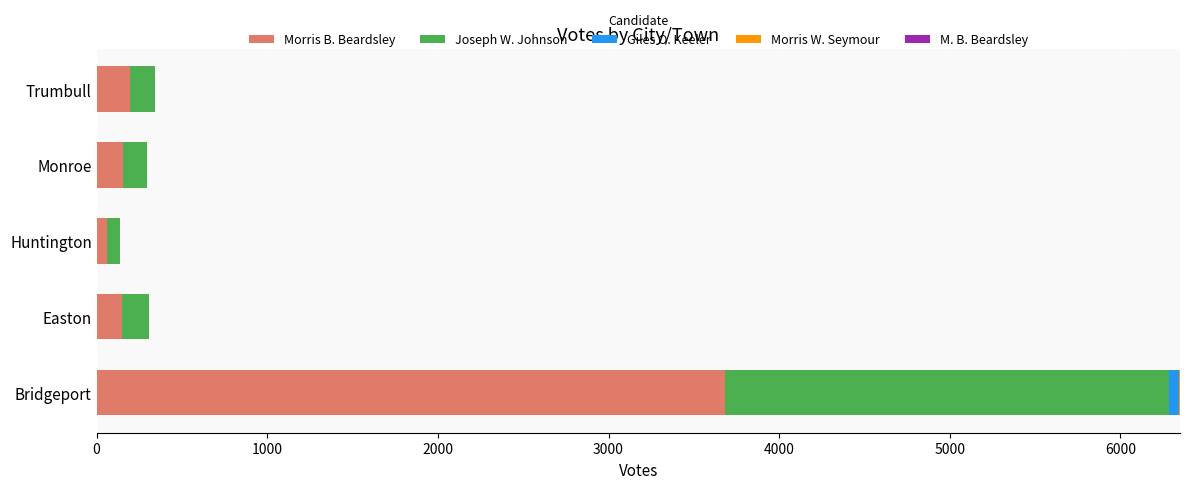

At which category is the sum across all series the highest?

Bridgeport